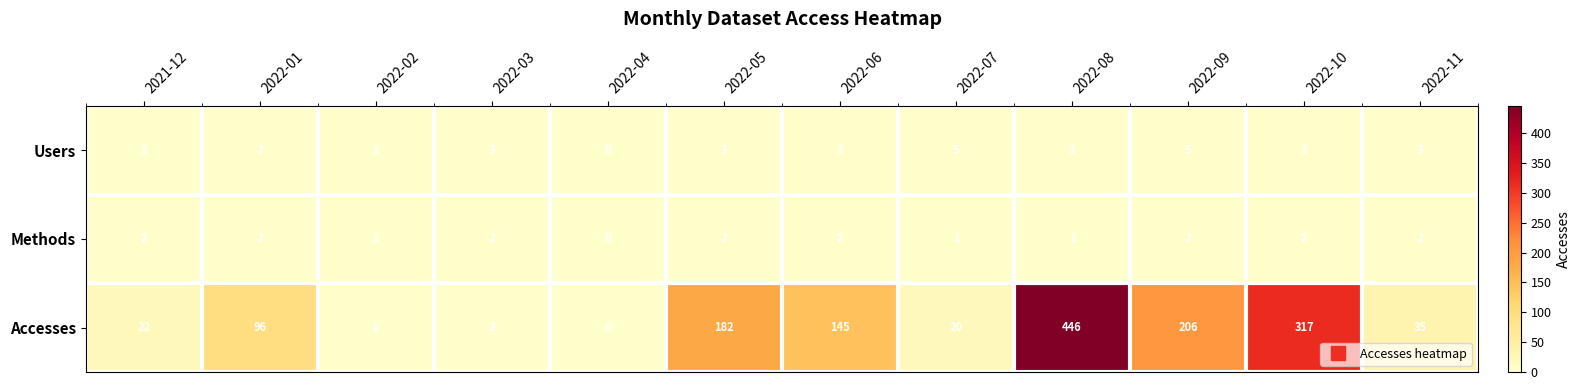

List the series in order of their peak value, highest first.

Accesses, Users, Methods